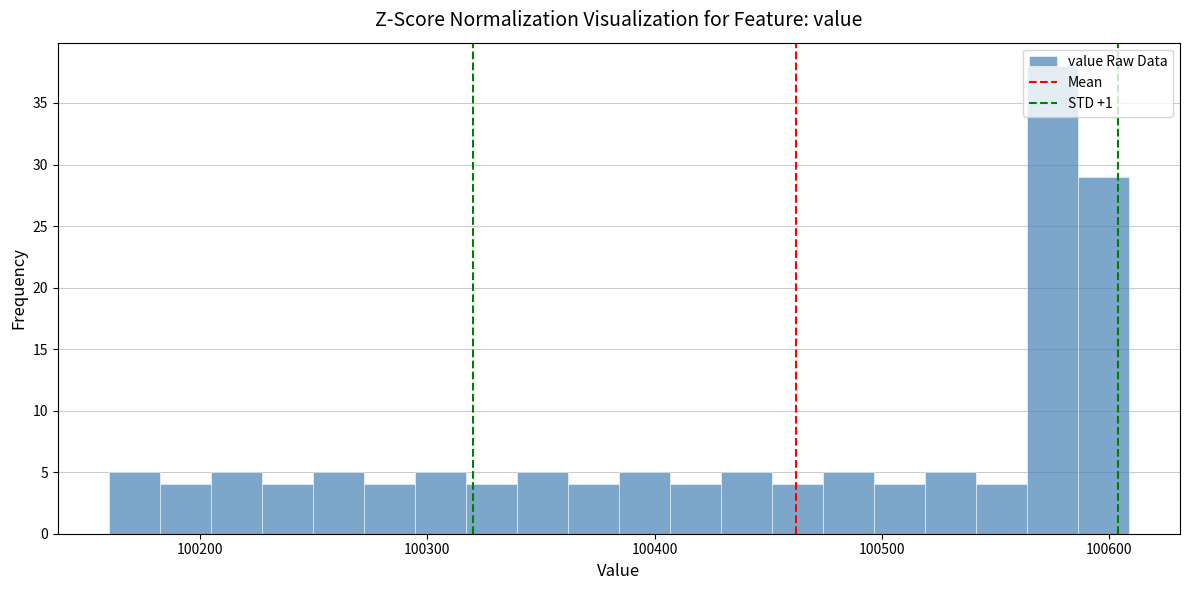

Read against the x-axis, roughly where is the centre of the tallest bar?

100580